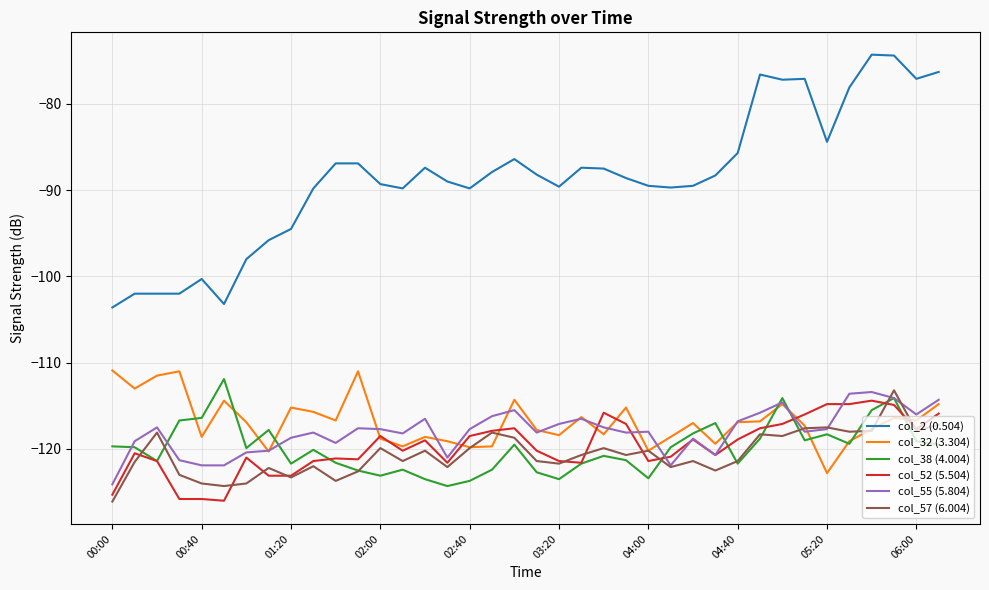

Which series has the largest total across all categories?

col_2 (0.504)